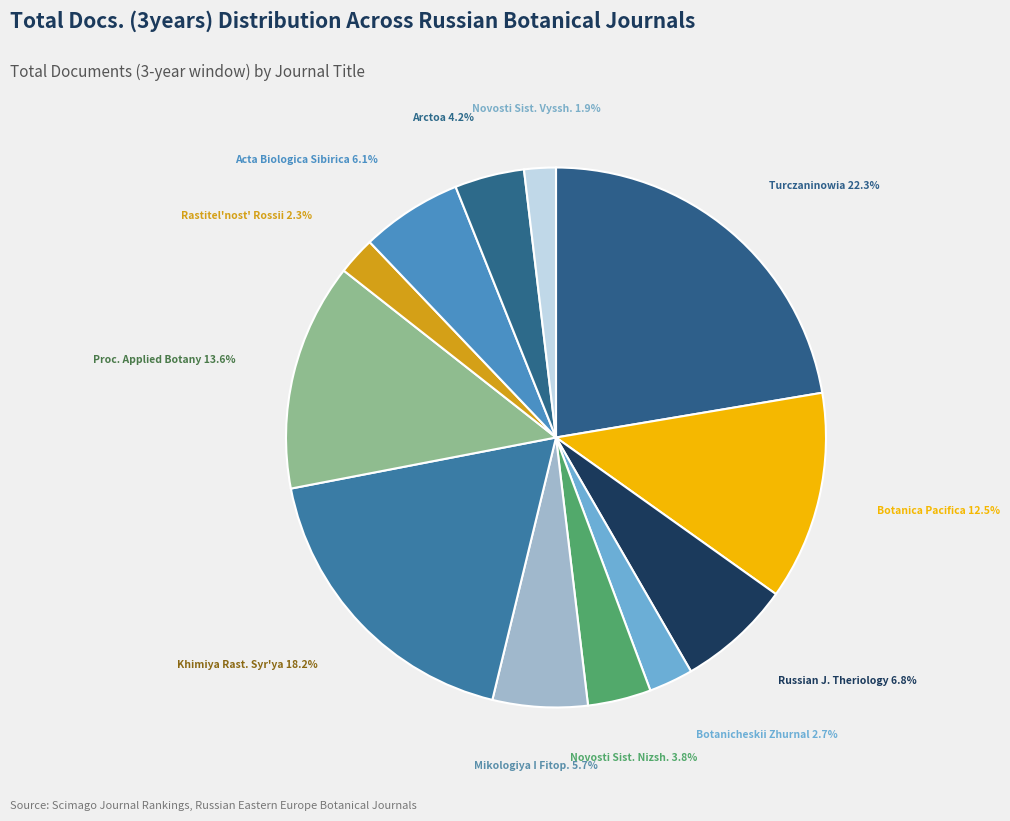

True or false: Arctoa accounts for 4% of the total.

True